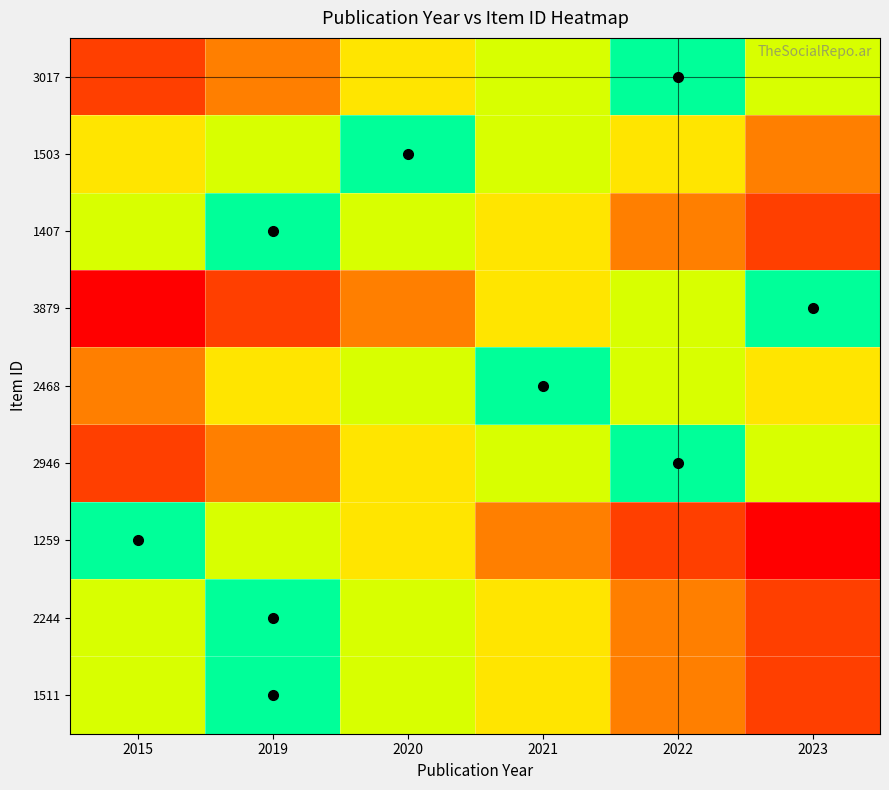

Reading left to right, transcribe all the data shown in this chart.

3017: 2015=4	2019=3	2020=2	2021=1	2022=0	2023=1
1503: 2015=2	2019=1	2020=0	2021=1	2022=2	2023=3
1407: 2015=1	2019=0	2020=1	2021=2	2022=3	2023=4
3879: 2015=5	2019=4	2020=3	2021=2	2022=1	2023=0
2468: 2015=3	2019=2	2020=1	2021=0	2022=1	2023=2
2946: 2015=4	2019=3	2020=2	2021=1	2022=0	2023=1
1259: 2015=0	2019=1	2020=2	2021=3	2022=4	2023=5
2244: 2015=1	2019=0	2020=1	2021=2	2022=3	2023=4
1511: 2015=1	2019=0	2020=1	2021=2	2022=3	2023=4